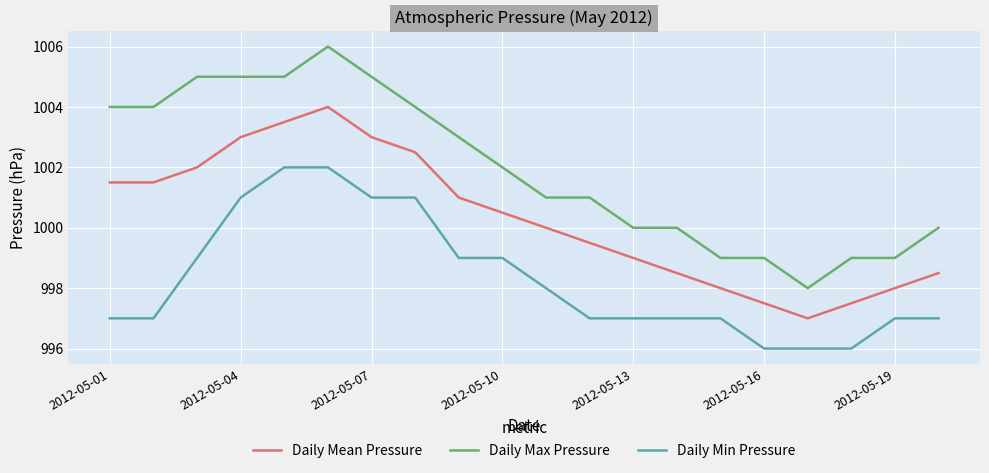

What is the minimum value shown in the chart?

996.0